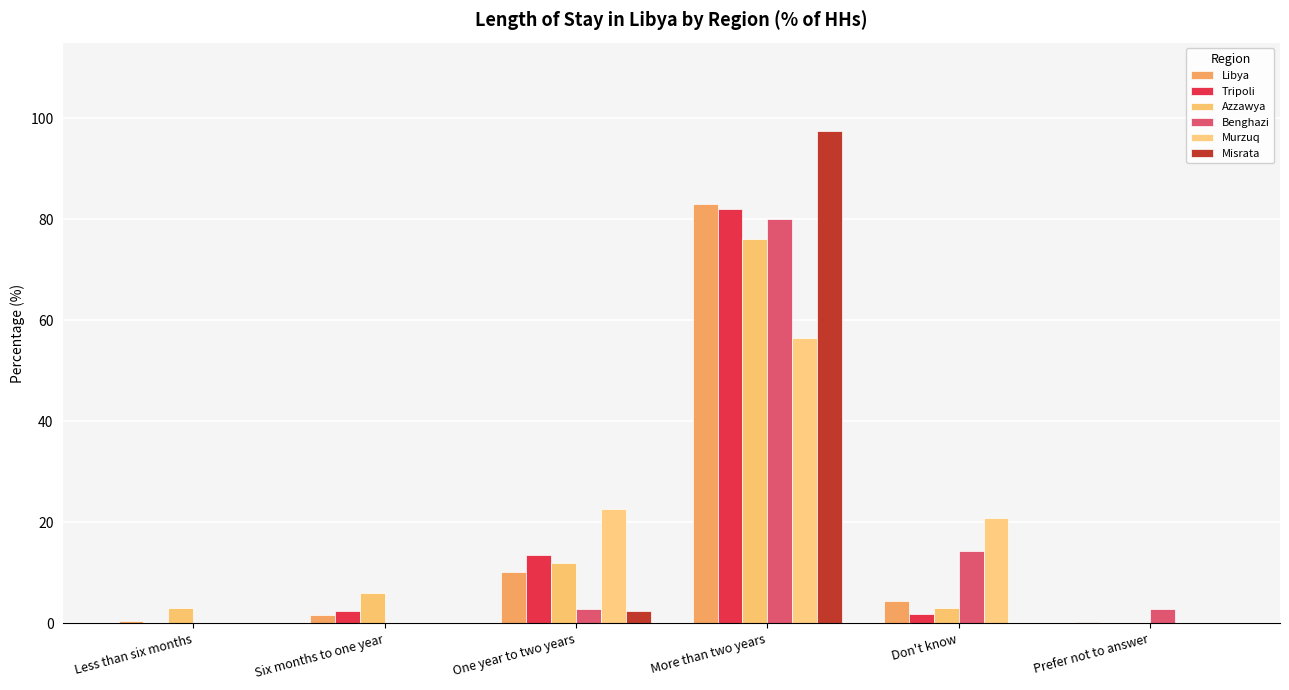

What is the label of the 3rd bar from the left?

One year to two years